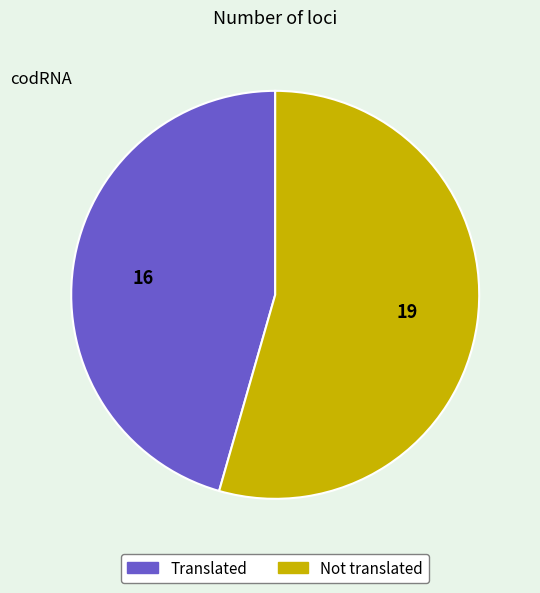

Which category has the biggest portion of the pie?

19